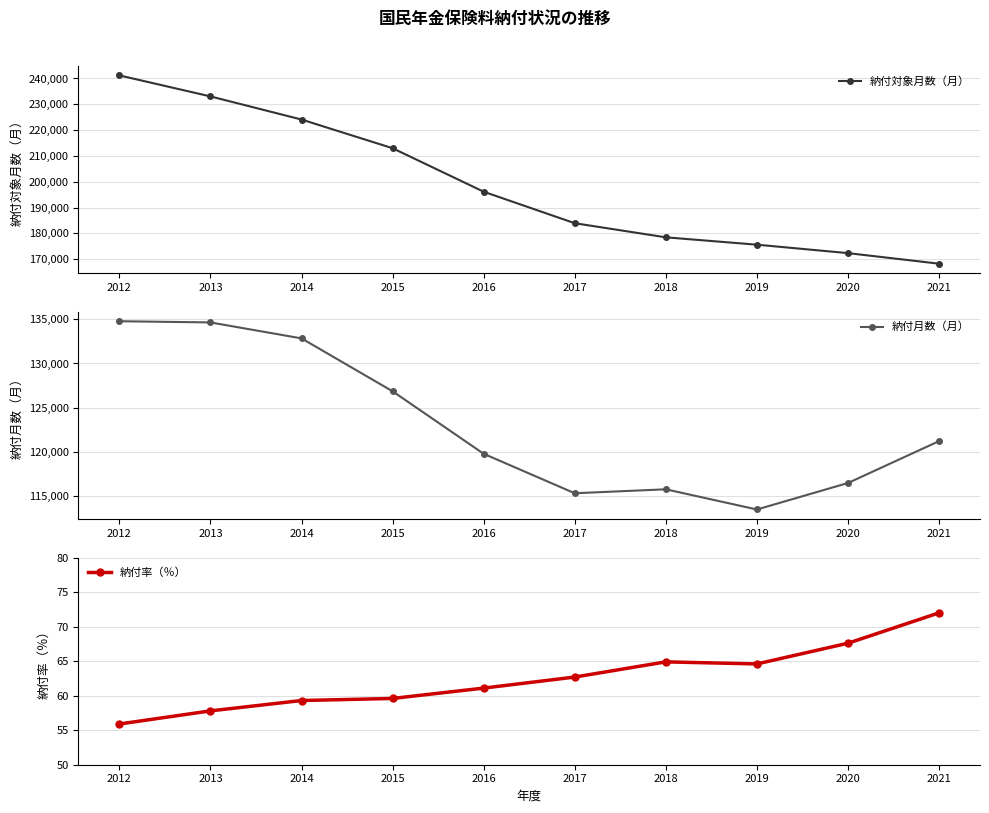

At which label does 納付率（％） first exceed 62?

2017